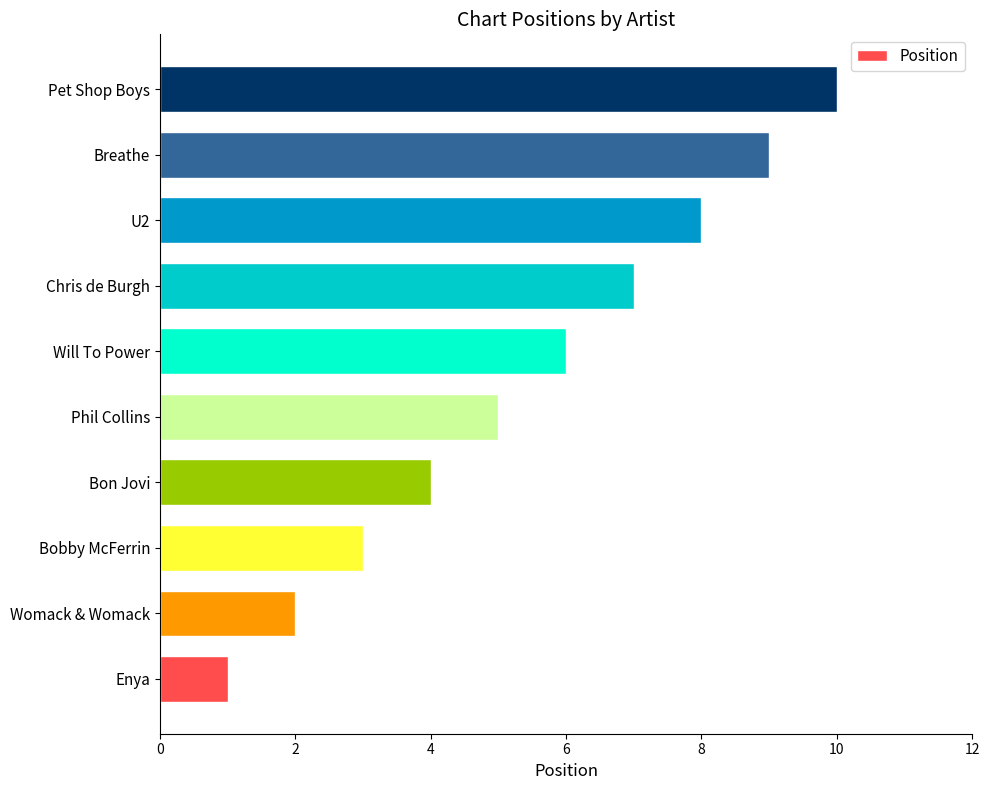

Rank the categories by value from lowest to highest.

Enya, Womack & Womack, Bobby McFerrin, Bon Jovi, Phil Collins, Will To Power, Chris de Burgh, U2, Breathe, Pet Shop Boys